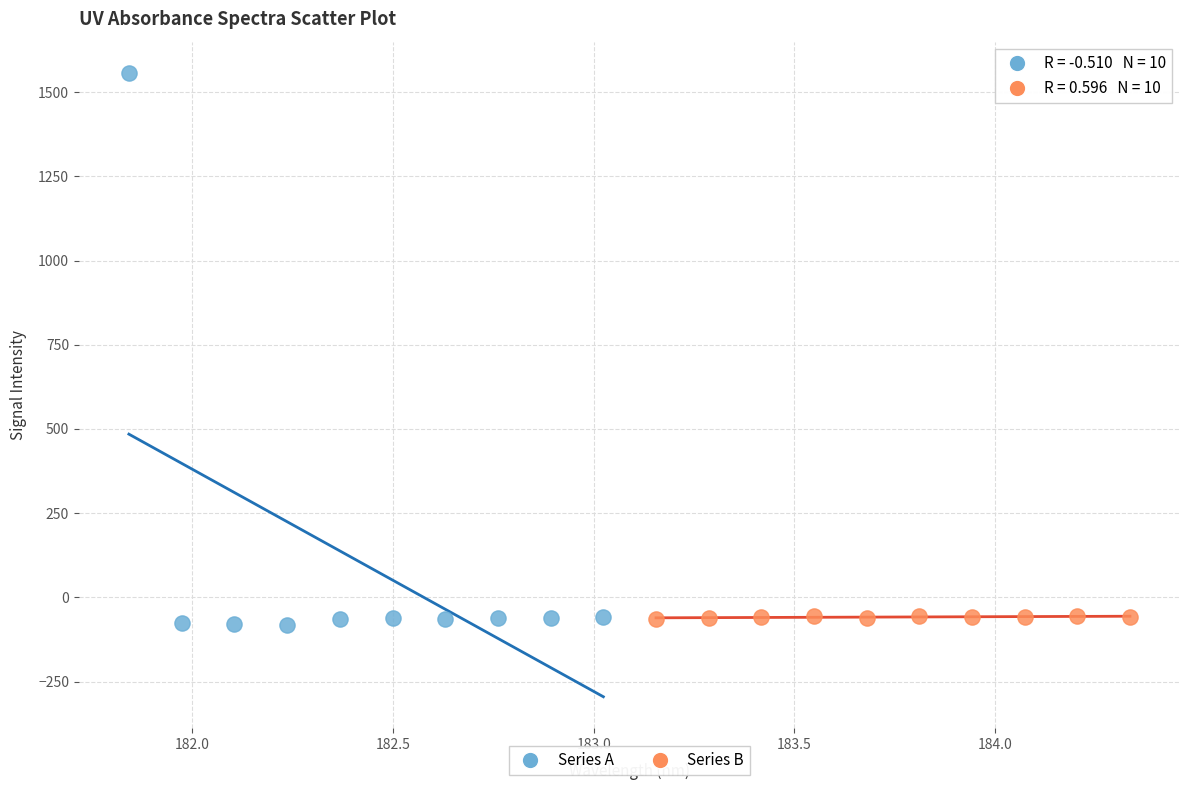

What are all the series names shown in the legend?

Series A, Series B